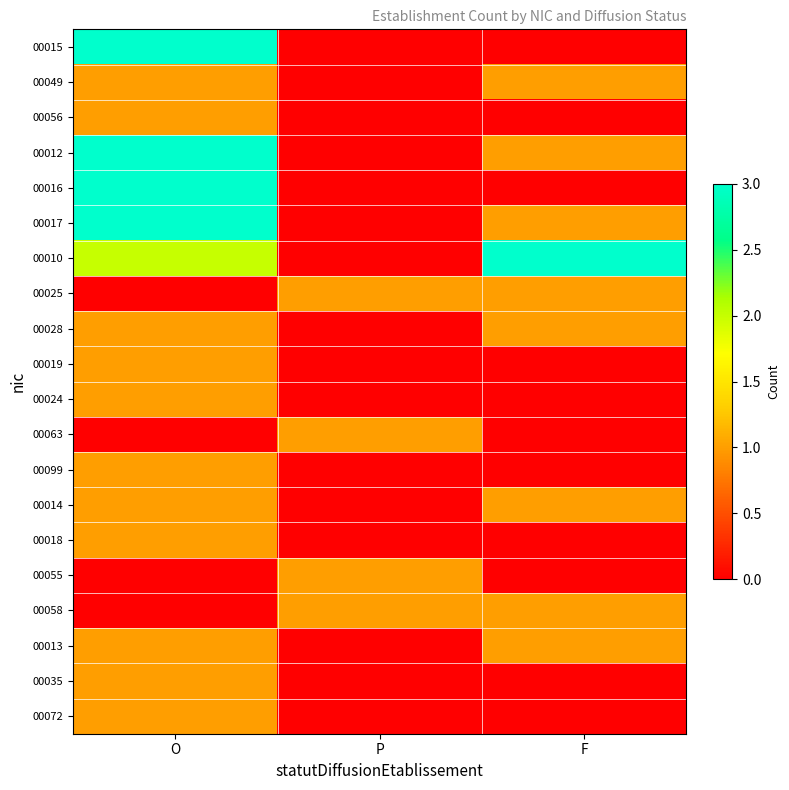

At which category is the sum across all series the highest?

O